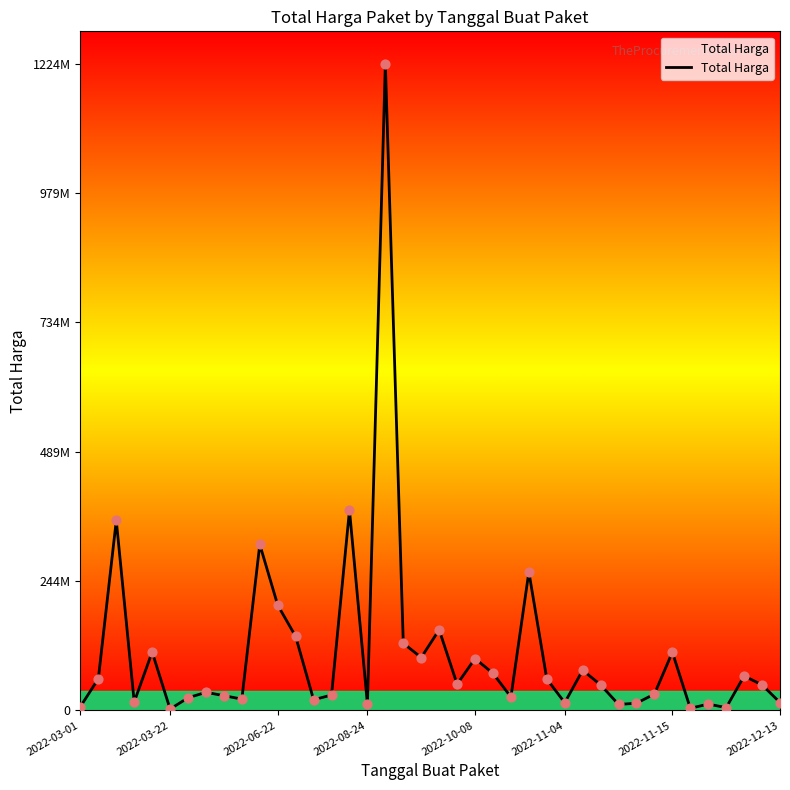

What is the change in value from 8 to 35?

-15920000